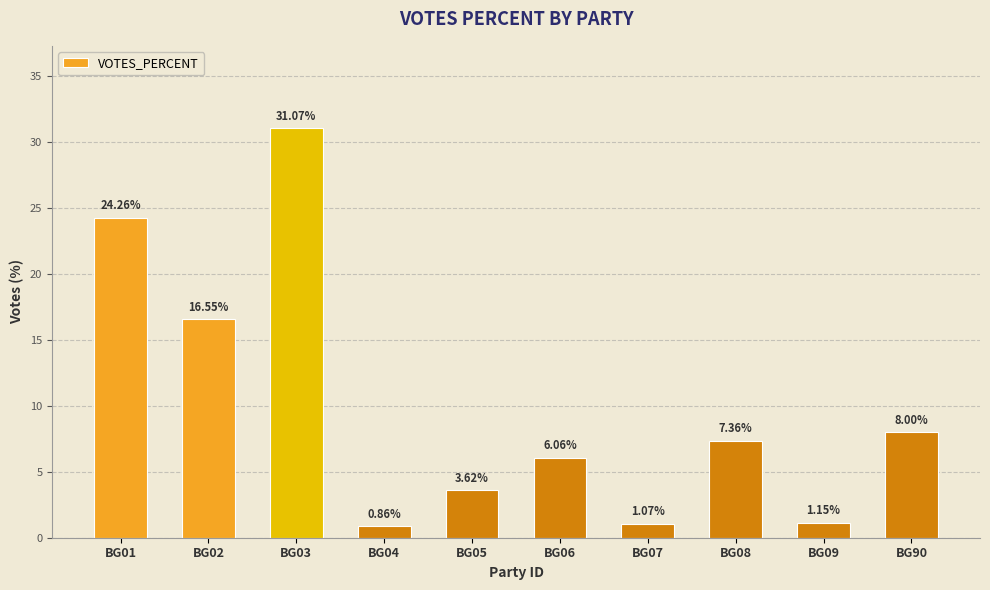

What is the sum of the values at BG03 and BG04?

31.9